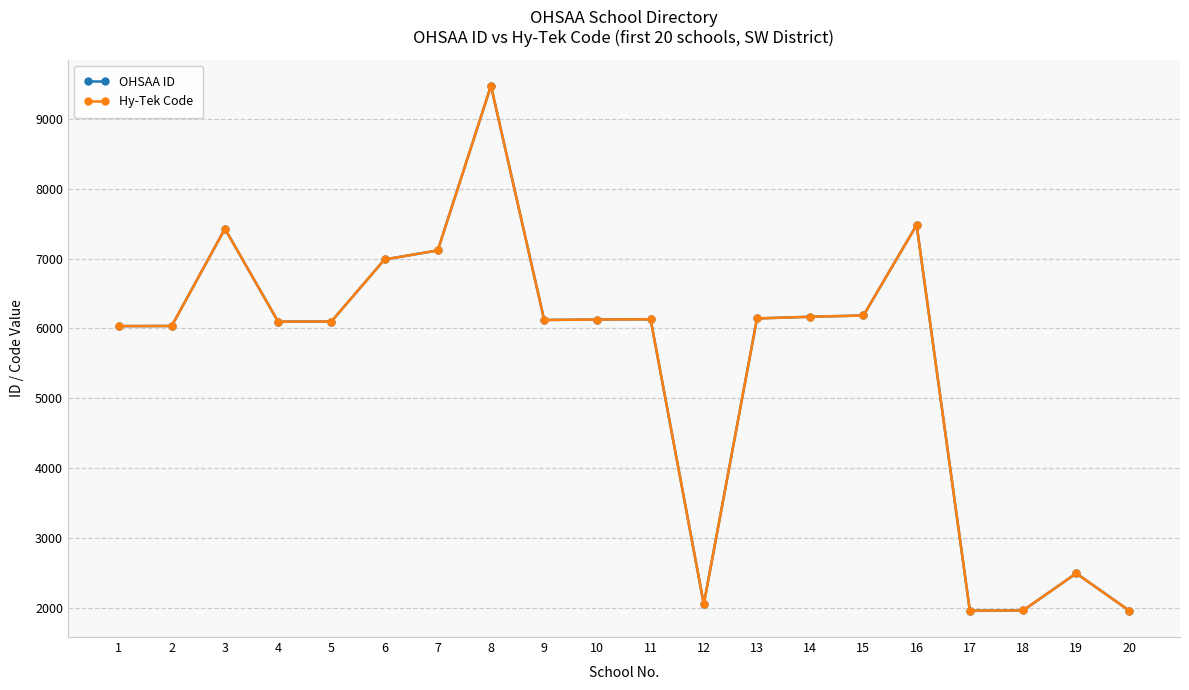

Is the value of Hy-Tek Code at 3 greater than the value of OHSAA ID at 6?

Yes